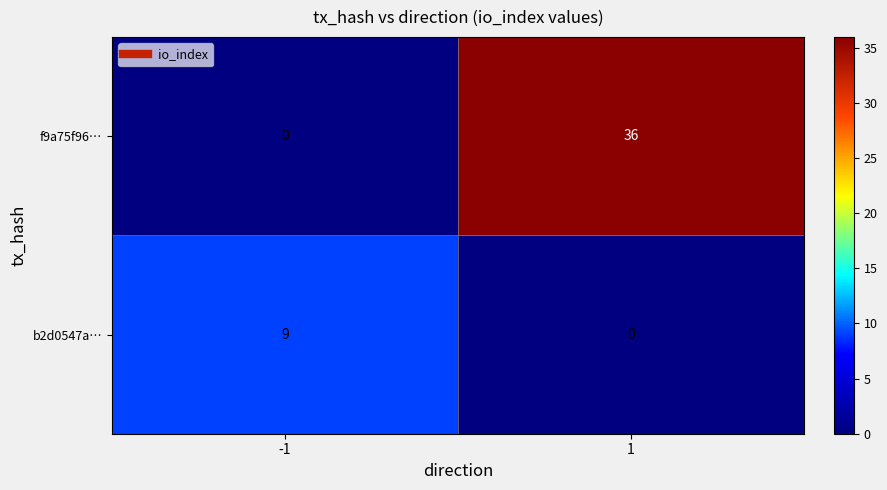

The value of b2d0547a… at 1 is -5. True or false?

False